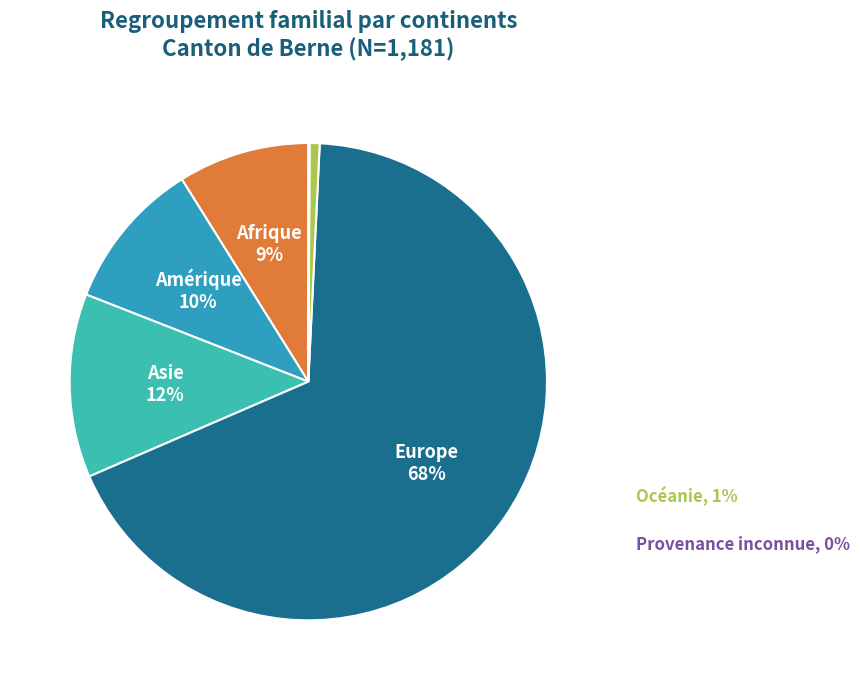

How many slices are in this pie chart?

6